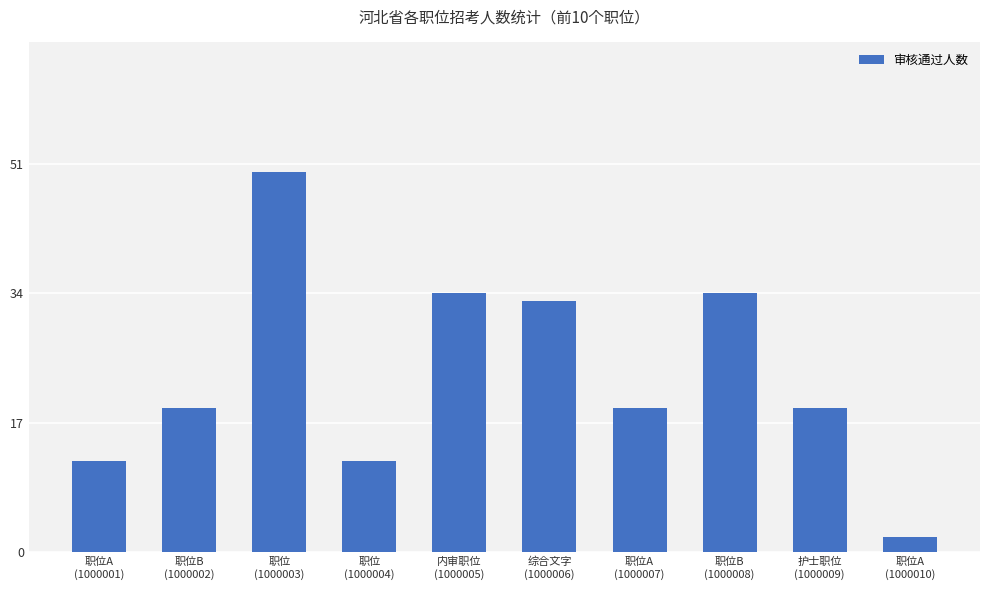

What is the difference between the maximum and minimum values?

48